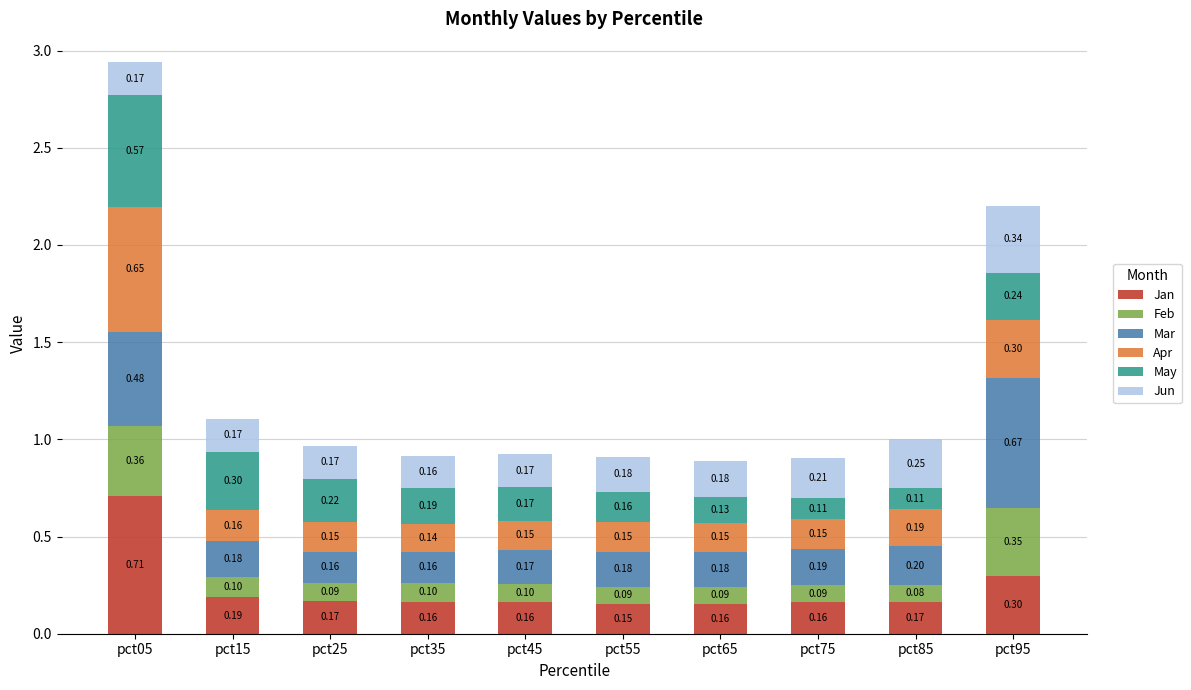

At which category is the sum across all series the highest?

pct05